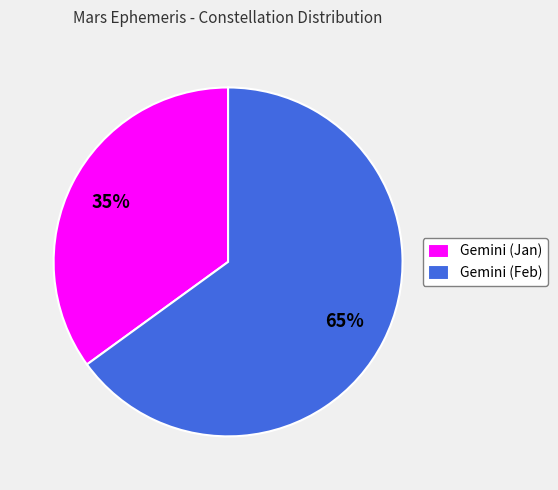

Is the sum of Gemini (Feb) and Gemini (Jan) greater than half?

Yes